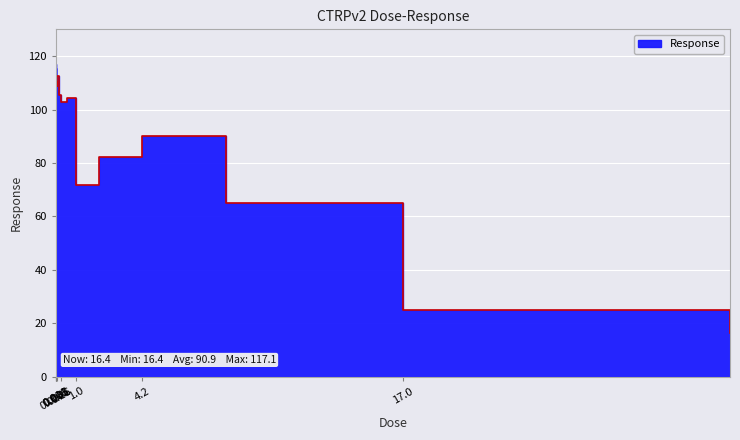

List the labels in order of value, largest first.

0.0041, 0.0081, 0.001, 0.065, 0.002, 0.016, 0.032, 0.13, 0.52, 0.26, 4.2, 2.1, 1.0, 8.3, 17.0, 33.0